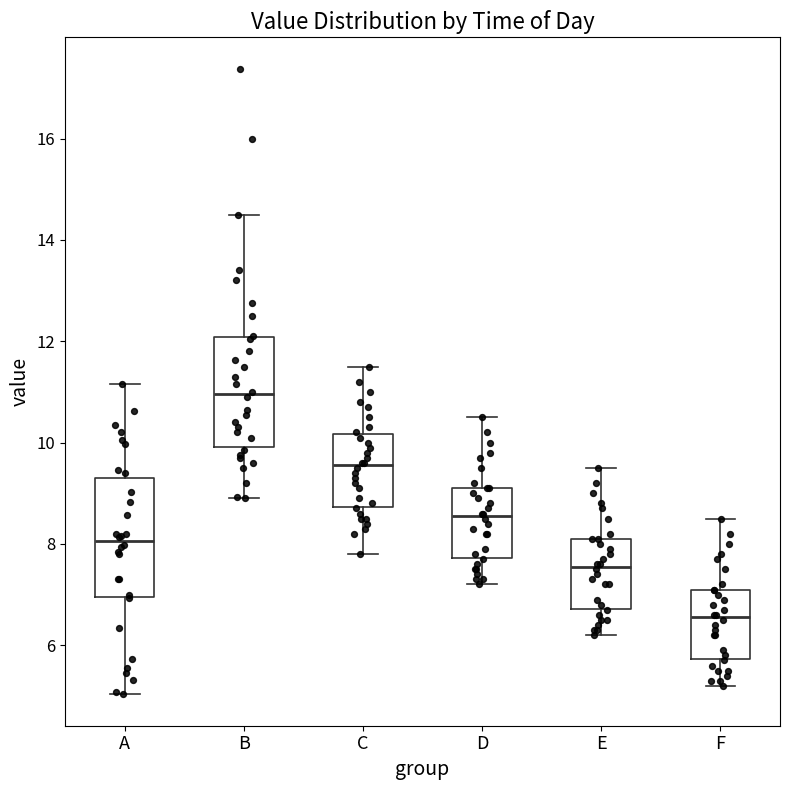

Where does the upper whisker of the box for B end on the y-axis? The values are not printed on the chart, so give them approximately, as read against the axis.

14.6